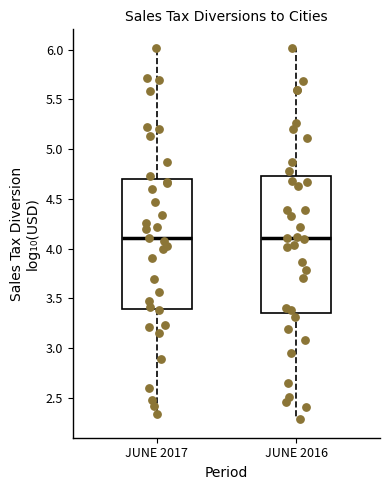

Reading left to right, transcribe this box plot: for each box, give where its median line is, the range the box spans, and where its two whiskers end, as read against the y-axis. The values are not printed on the chart, so give them approximately, as read against the axis.

JUNE 2017: median 4.10, box 3.40 to 4.70, whiskers 2.35 to 6.00
JUNE 2016: median 4.10, box 3.35 to 4.75, whiskers 2.30 to 6.00